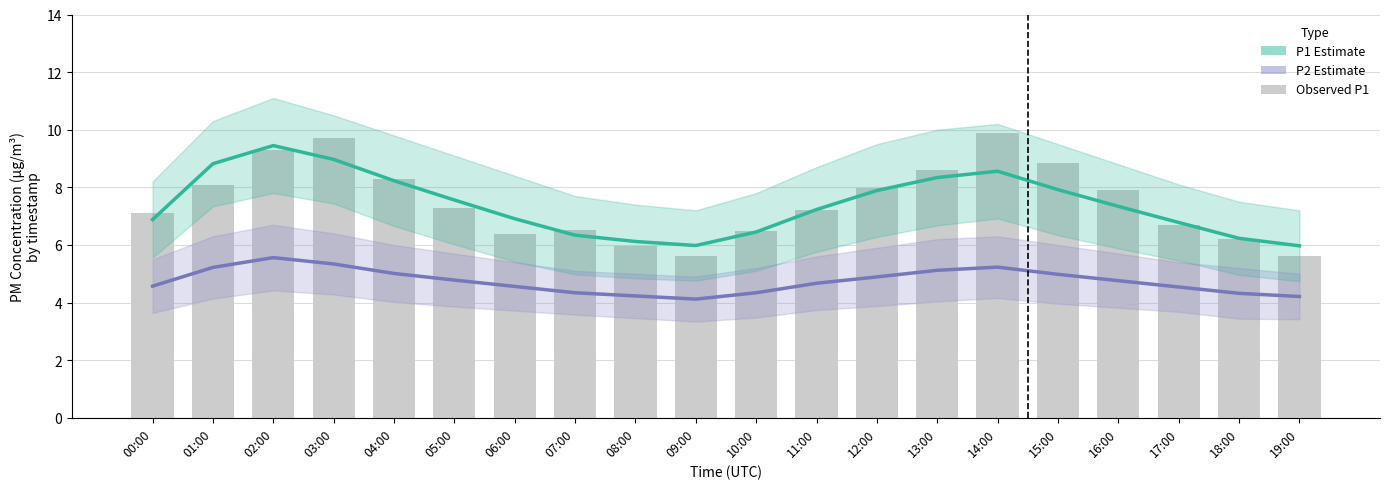

Count the number of data series in this chart.

3